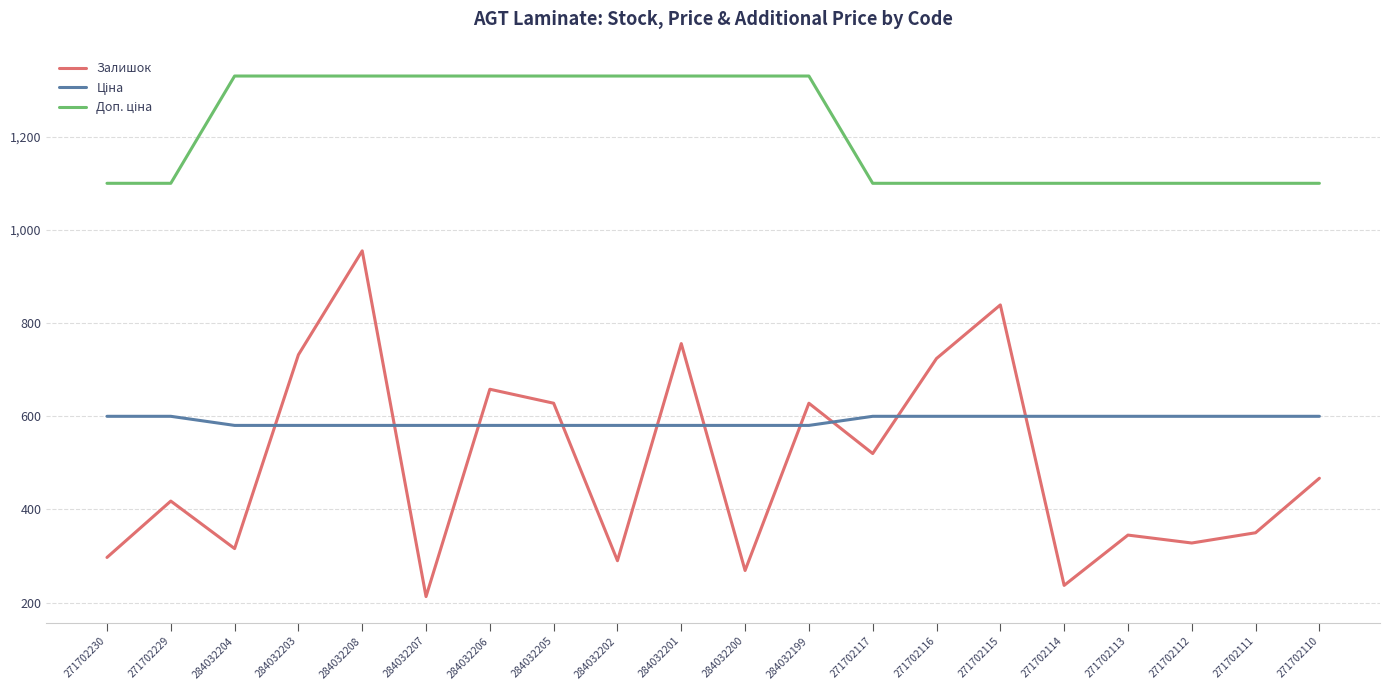

At which category is the sum across all series the highest?

284032208